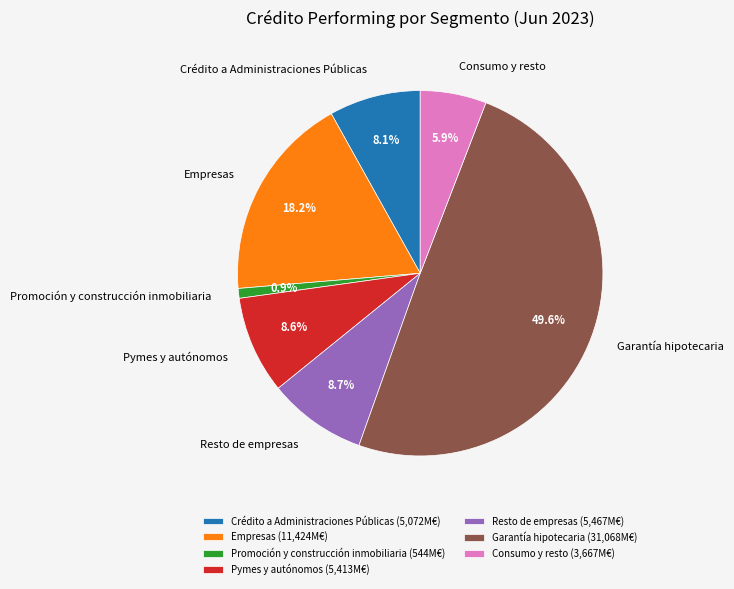

How many slices are in this pie chart?

7